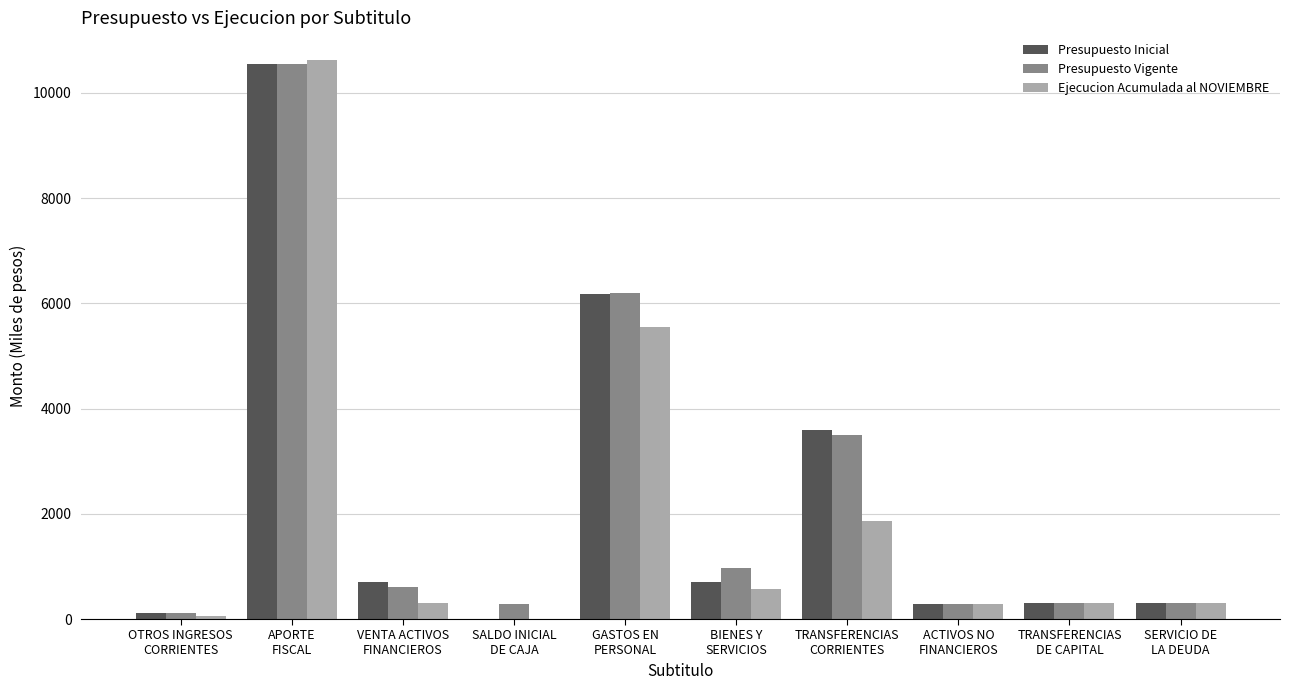

What is the sum of all Presupuesto Inicial values?

22752